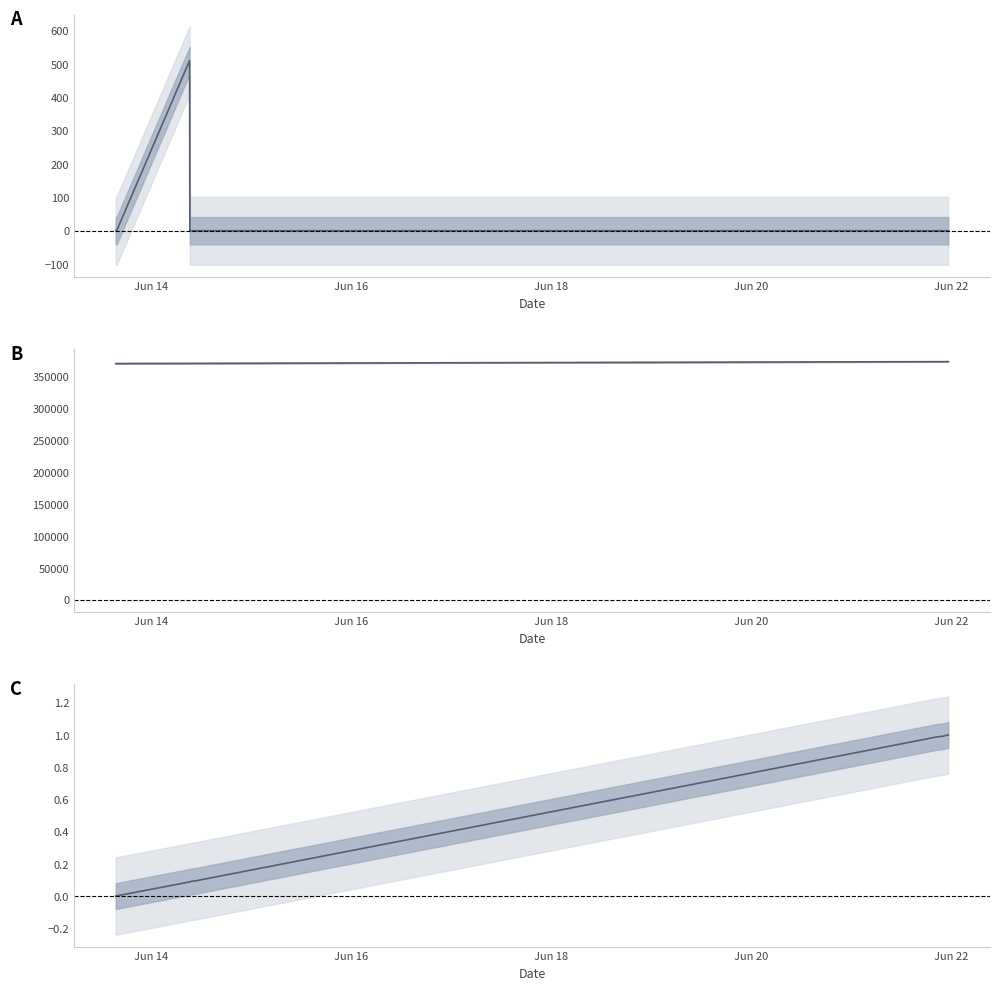

Read the Height value at Jun 16.

370654.0